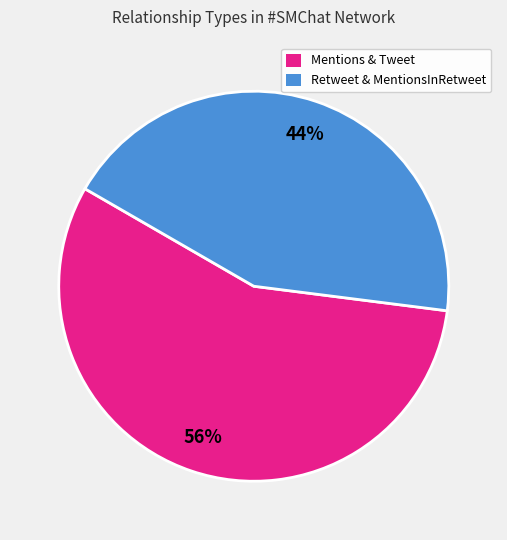

Do Mentions & Tweet and Retweet & MentionsInRetweet together represent more than half of the pie?

Yes